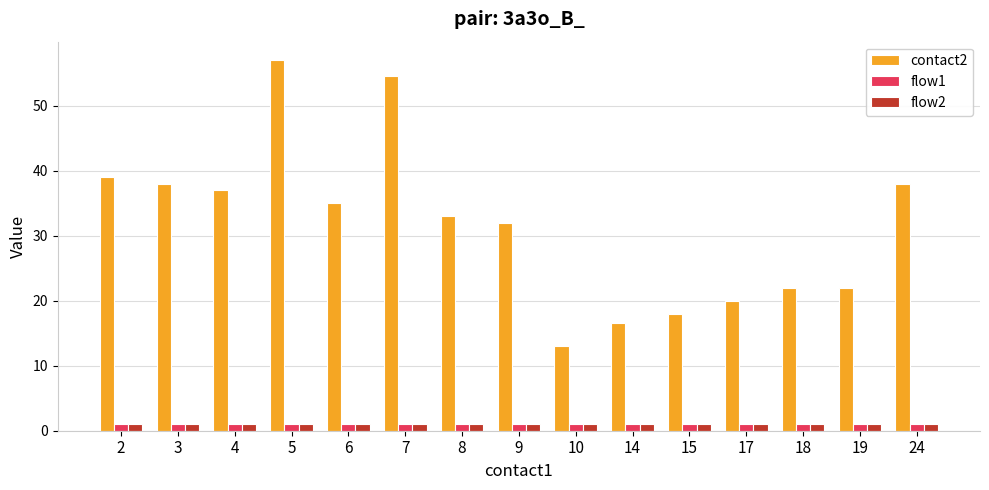

What is the value of the contact2 bar at the 4th from the left?

57.0